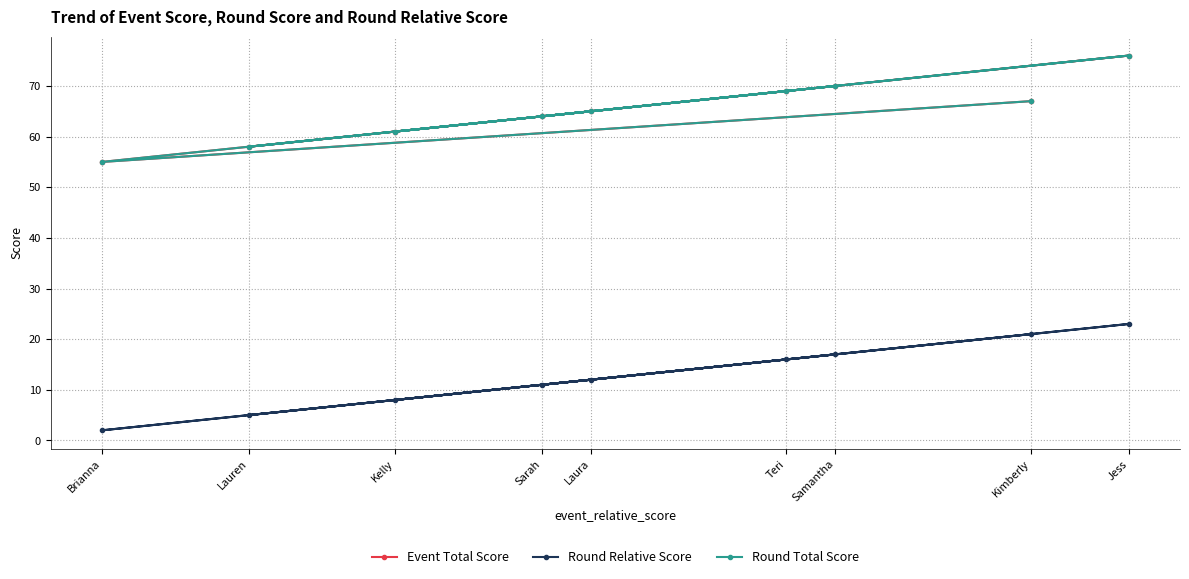

Does the chart have visible grid lines?

Yes